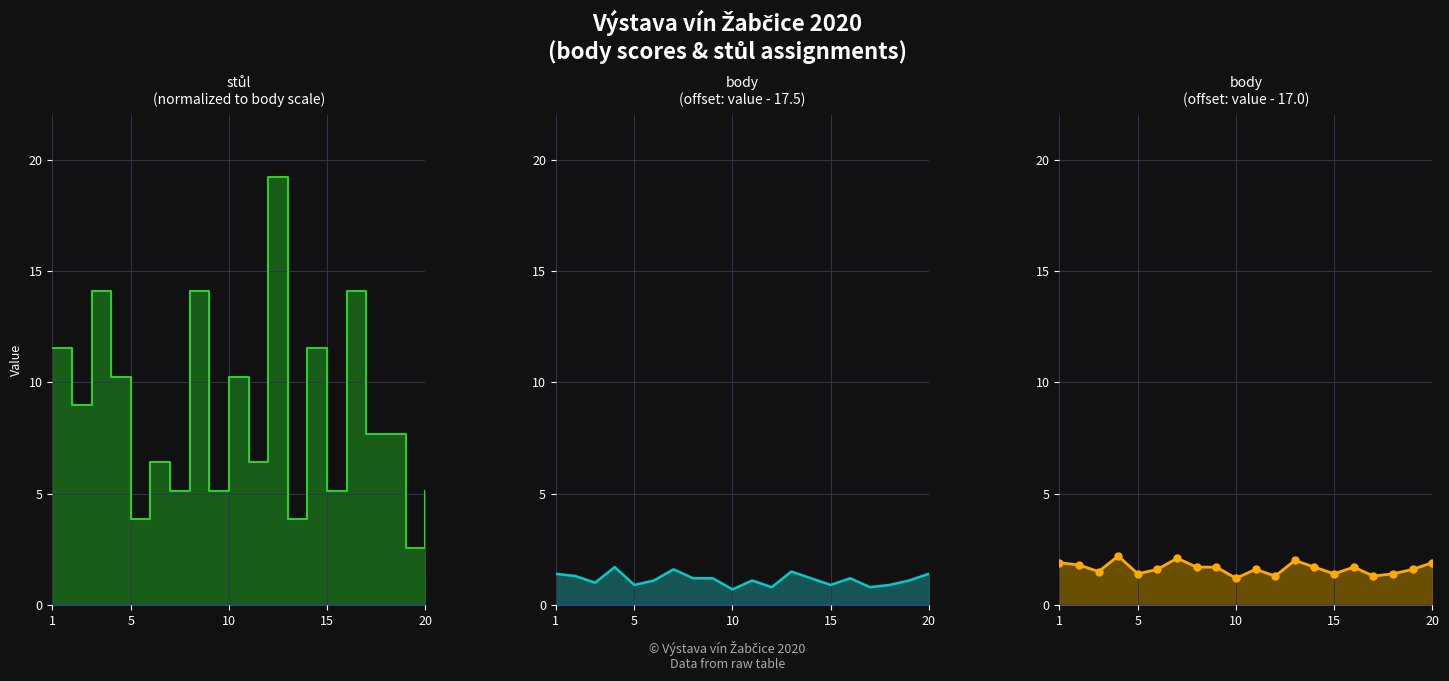

What is the label of the 1st point from the left?

1